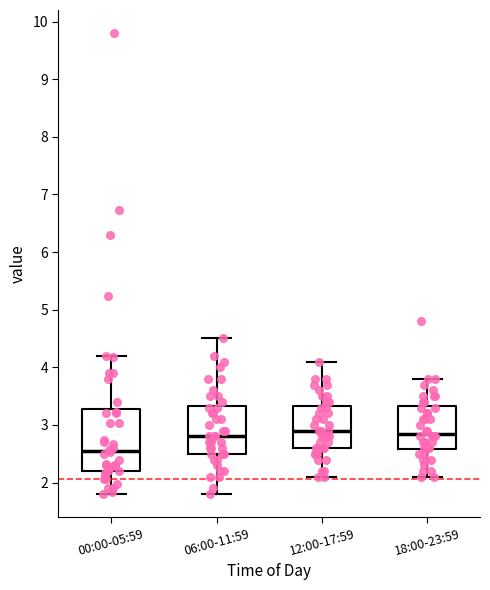

Reading left to right, transcribe this box plot: for each box, give where its median line is, the range the box spans, and where its two whiskers end, as read against the y-axis. The values are not printed on the chart, so give them approximately, as read against the axis.

00:00-05:59: median 2.6, box 2.2 to 3.3, whiskers 1.8 to 4.2
06:00-11:59: median 2.8, box 2.5 to 3.3, whiskers 1.8 to 4.5
12:00-17:59: median 2.9, box 2.6 to 3.3, whiskers 2.1 to 4.1
18:00-23:59: median 2.9, box 2.6 to 3.3, whiskers 2.1 to 3.8